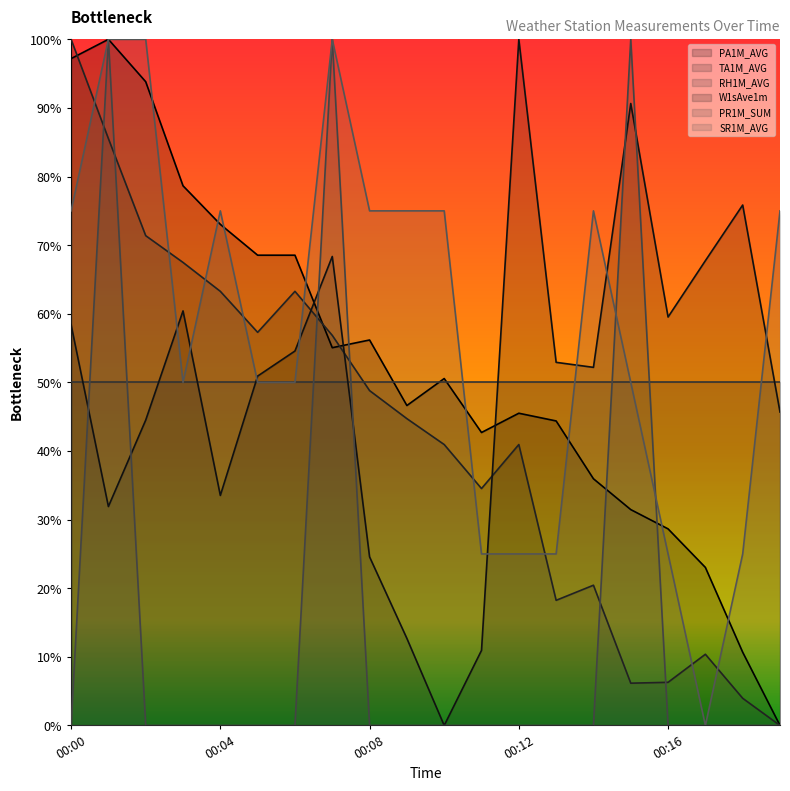

What value does the SR1M_AVG series have at 00:01?

100.0